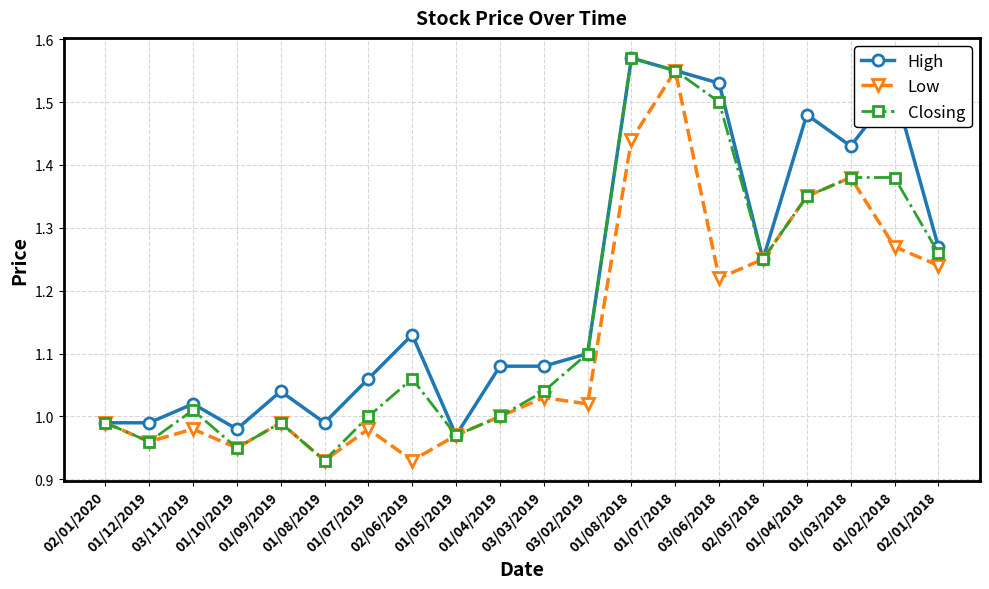

At how many categories does at least one series exceed 0?

20